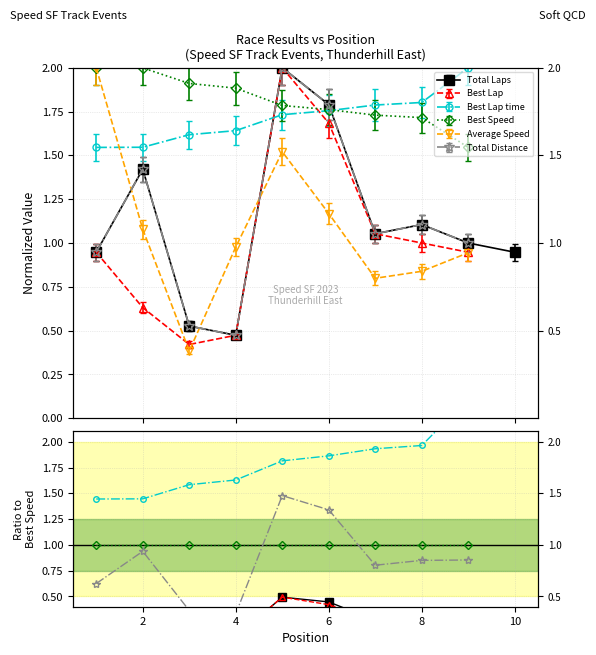

Between 7 and 8, which is larger?

8